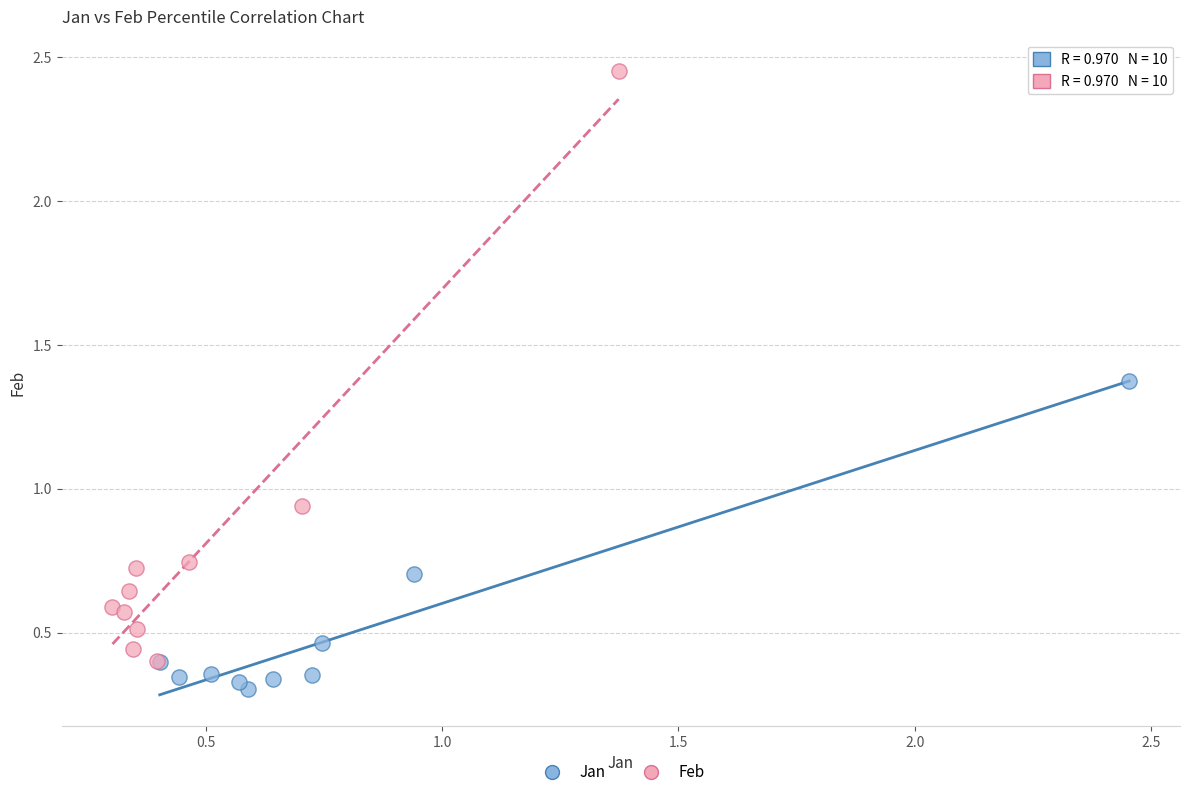

Which series contains the highest Y value?

Feb